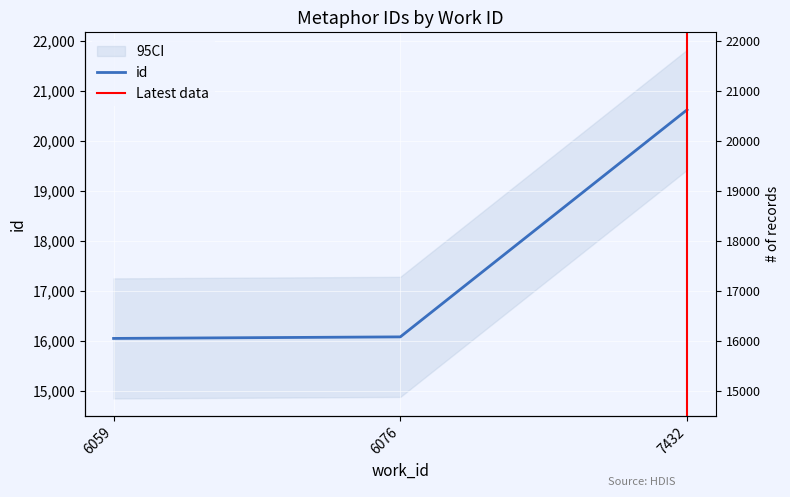

Reading left to right, list all the values displayed in this chart.

6059=16054	6076=16085	7432=20623